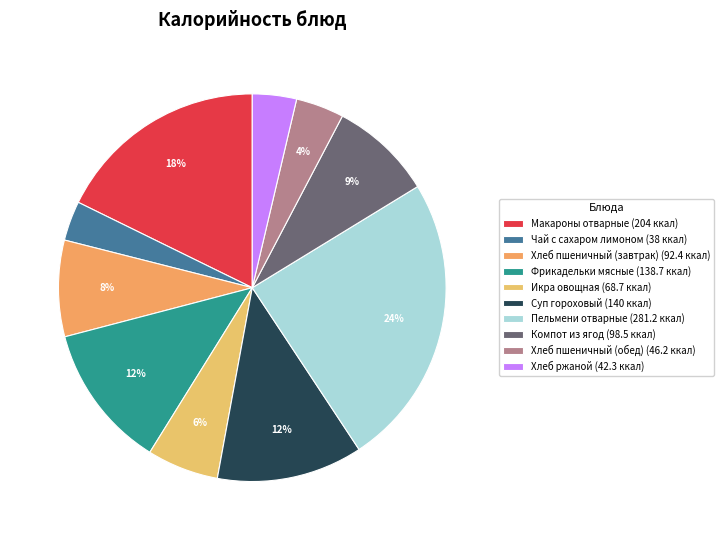

To the nearest percent, what is the difference between the largest and smallest slice percentages?

21%